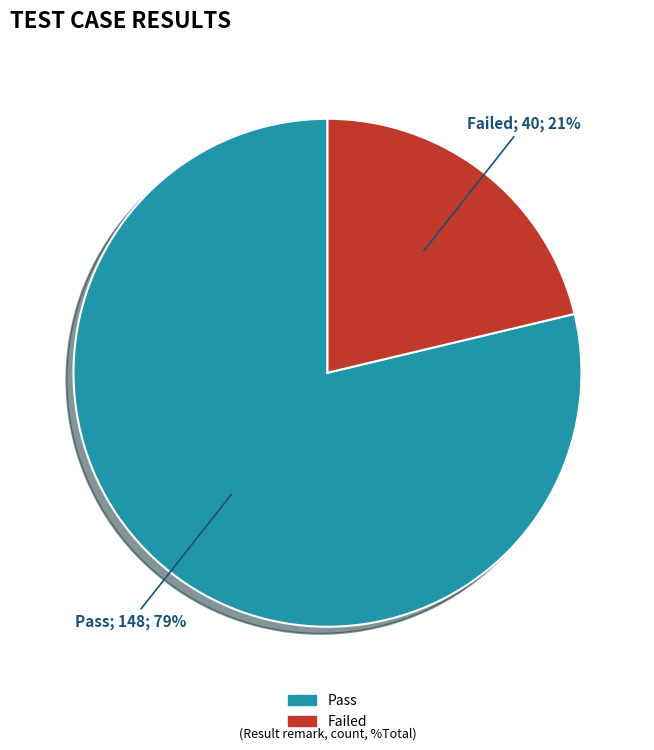

Combined, do Failed and Pass account for over 50%?

Yes